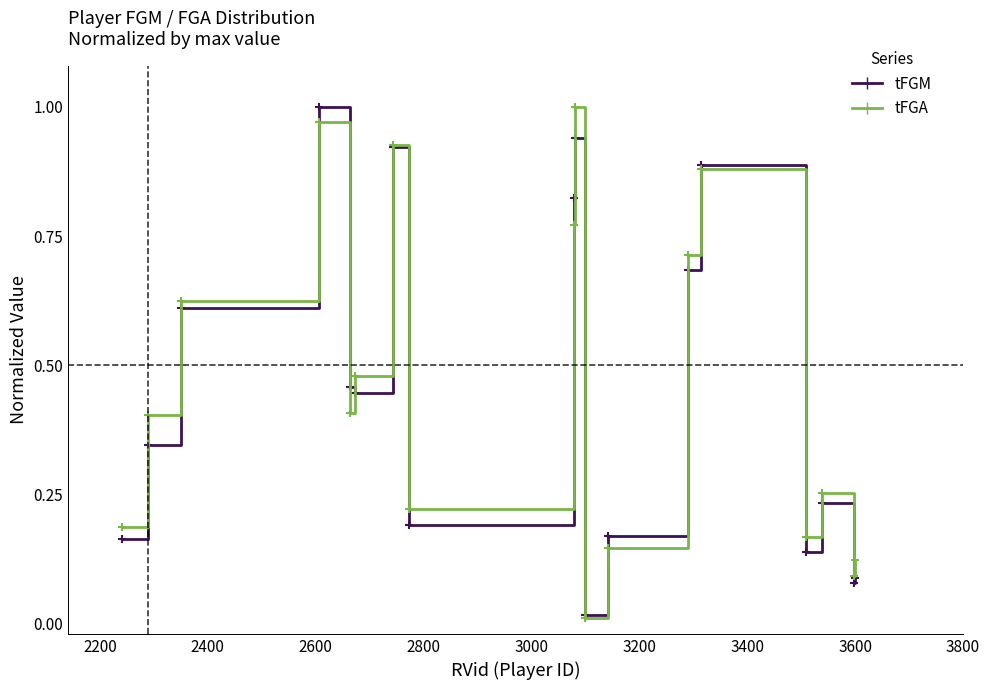

True or false: tFGM and tFGA intersect in this chart.

True